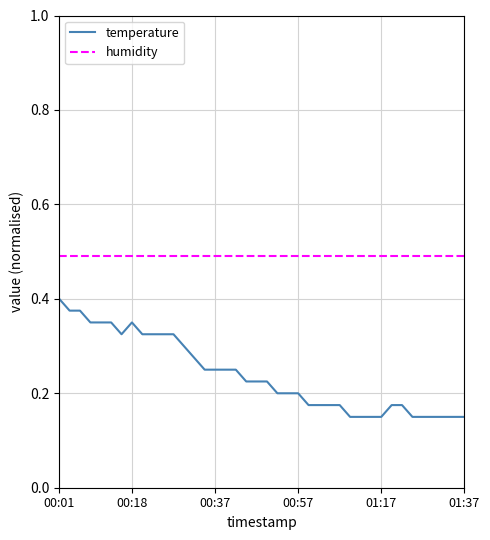

Which series has the largest total across all categories?

humidity